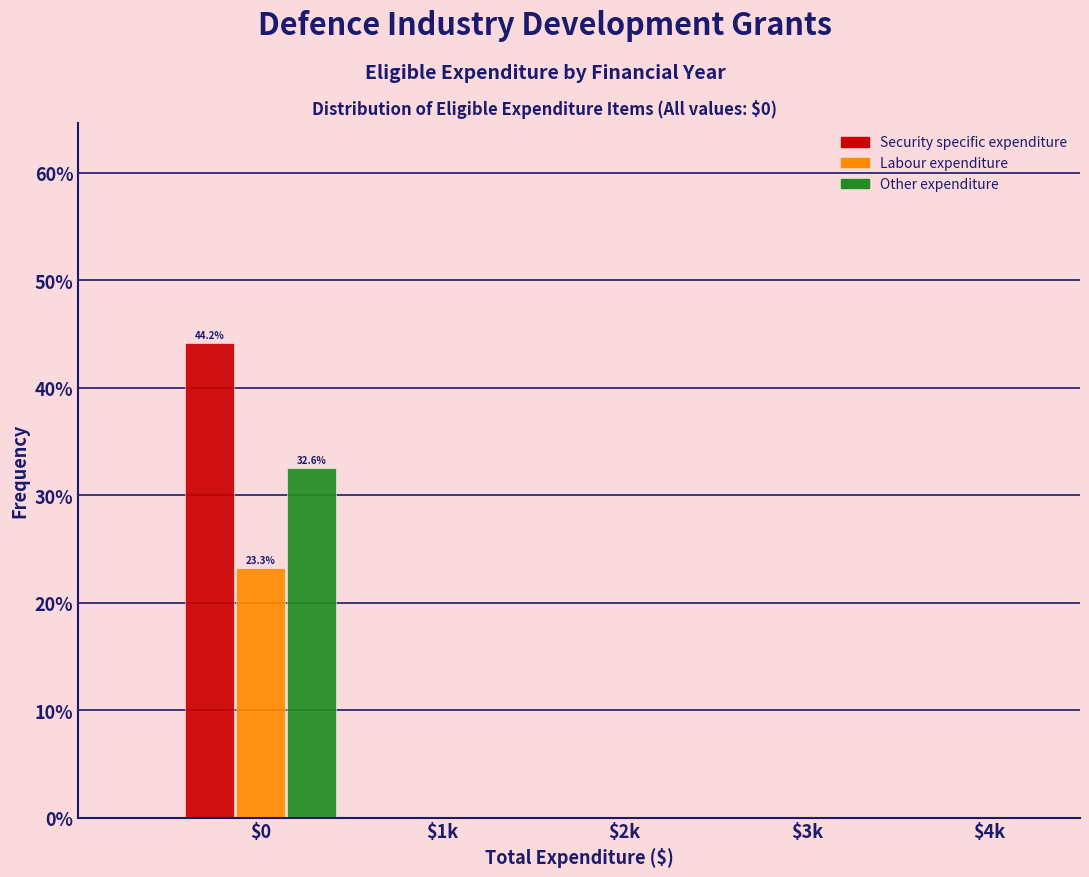

What is the highest value of the Security specific expenditure series?

44.2